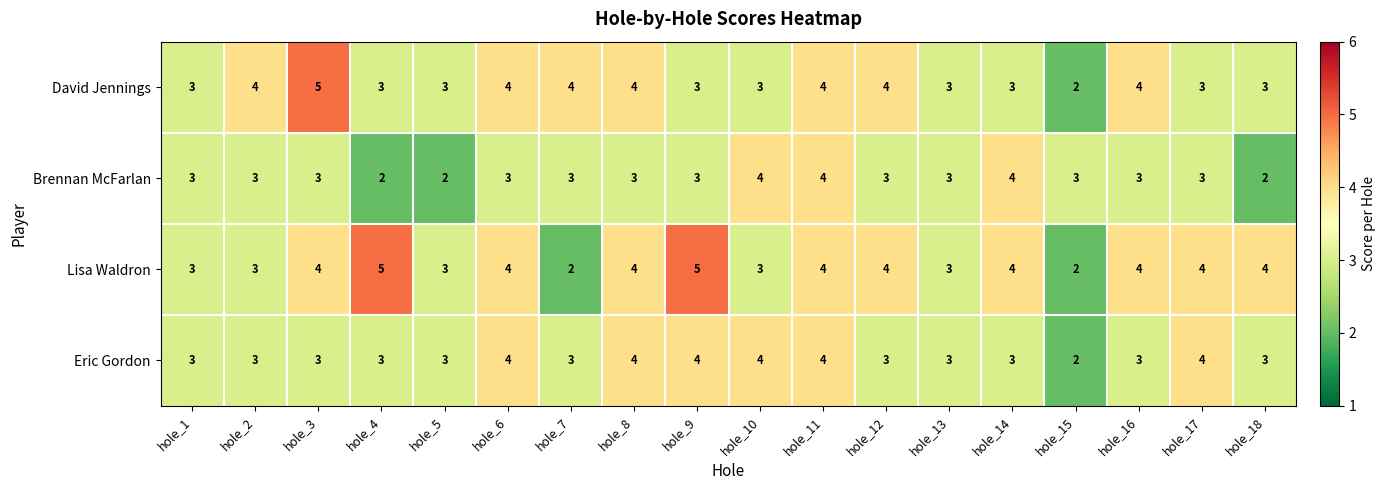

What is the total value across all series at hole_2?

13